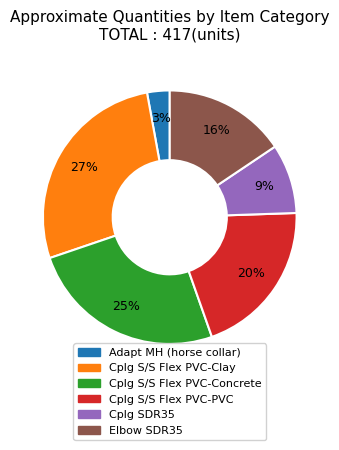

Count the number of slices in the pie.

6